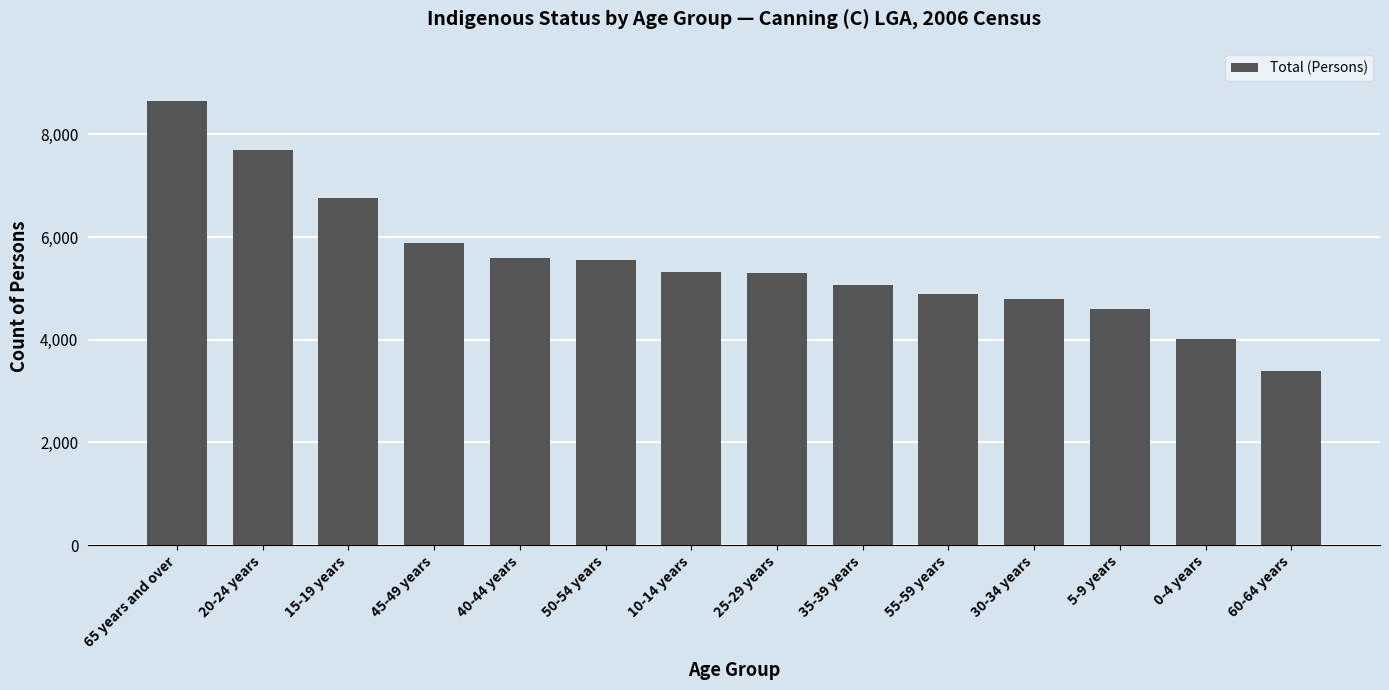

Are the bars grouped side by side (vs. stacked)?

No